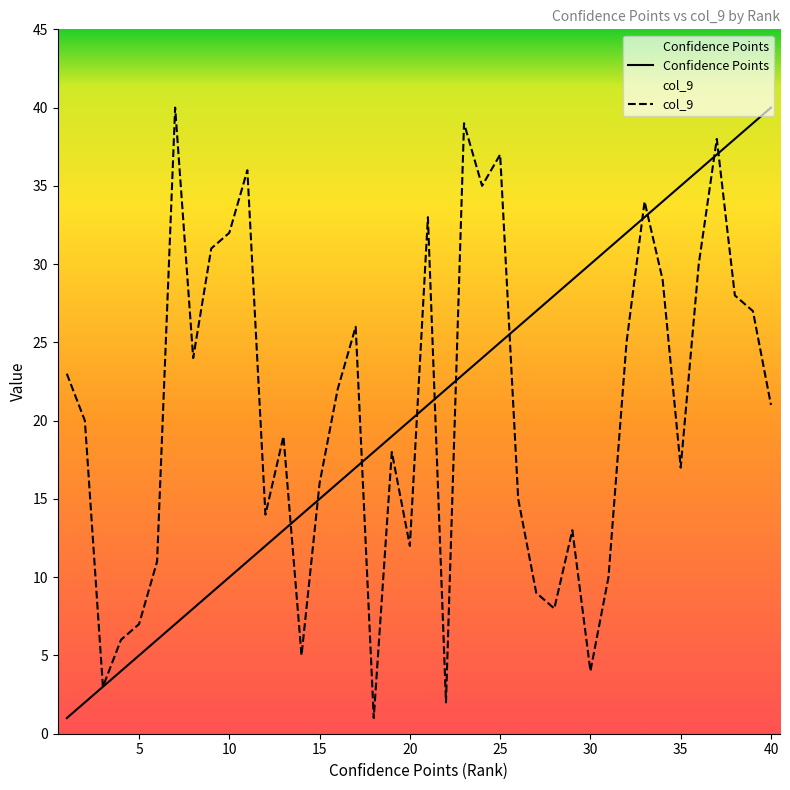

Which series ends up on top after the final intersection of col_9 and Confidence Points?

Confidence Points